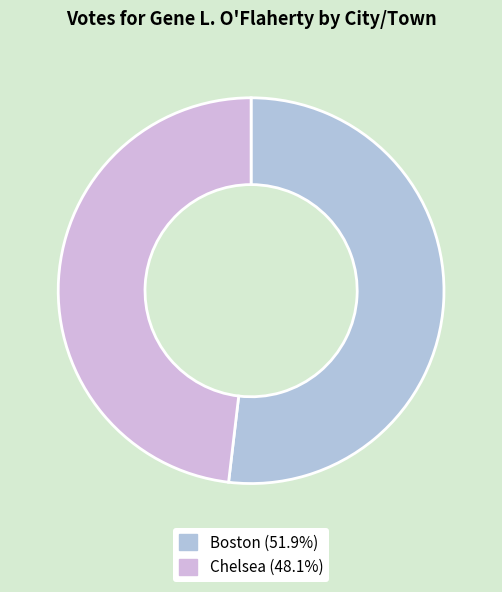

Which category has the biggest portion of the pie?

Boston